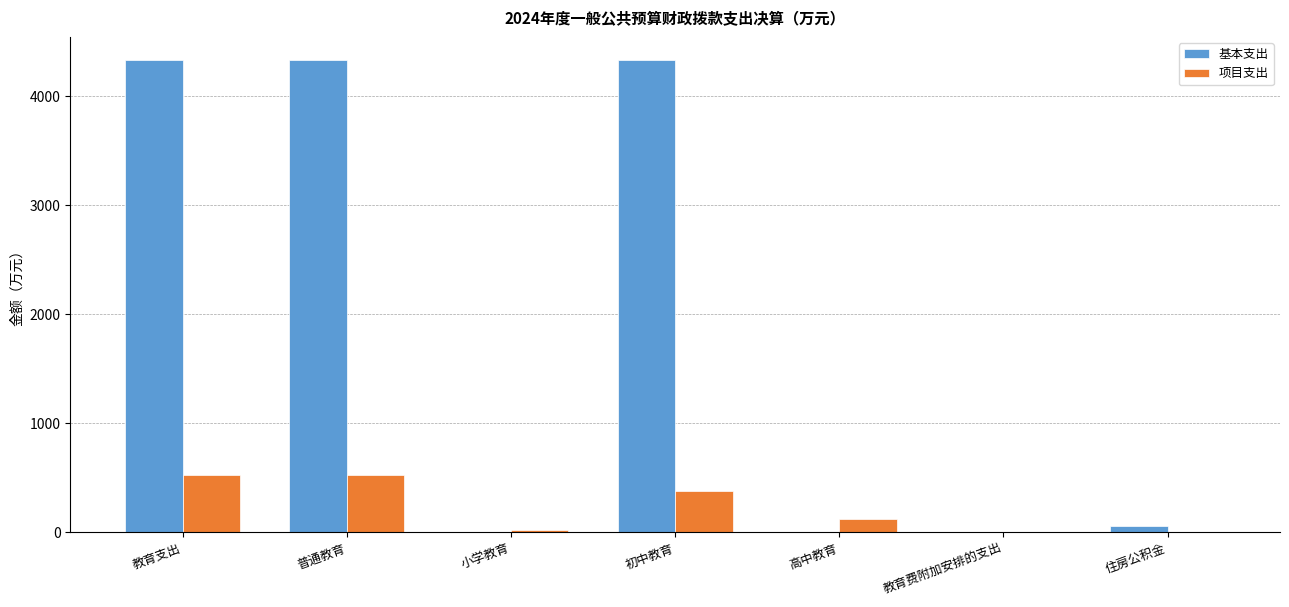

Where does the 基本支出 series first go above 58?

教育支出